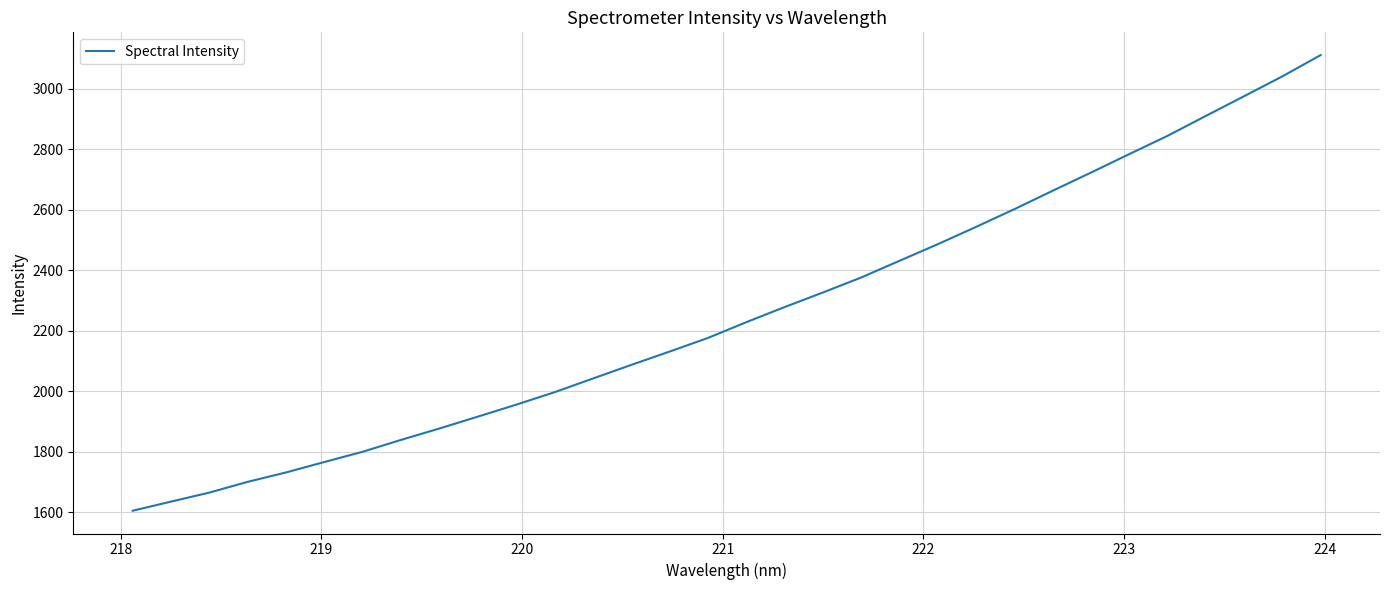

What is the difference between the maximum and minimum values?

1506.1